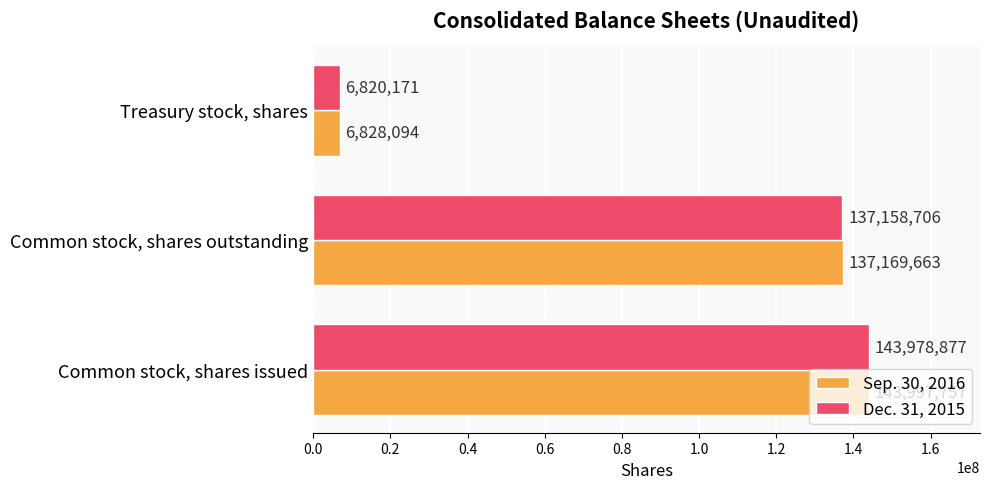

Is it true that Dec. 31, 2015 equals 137158706 at Common stock, shares outstanding?

True